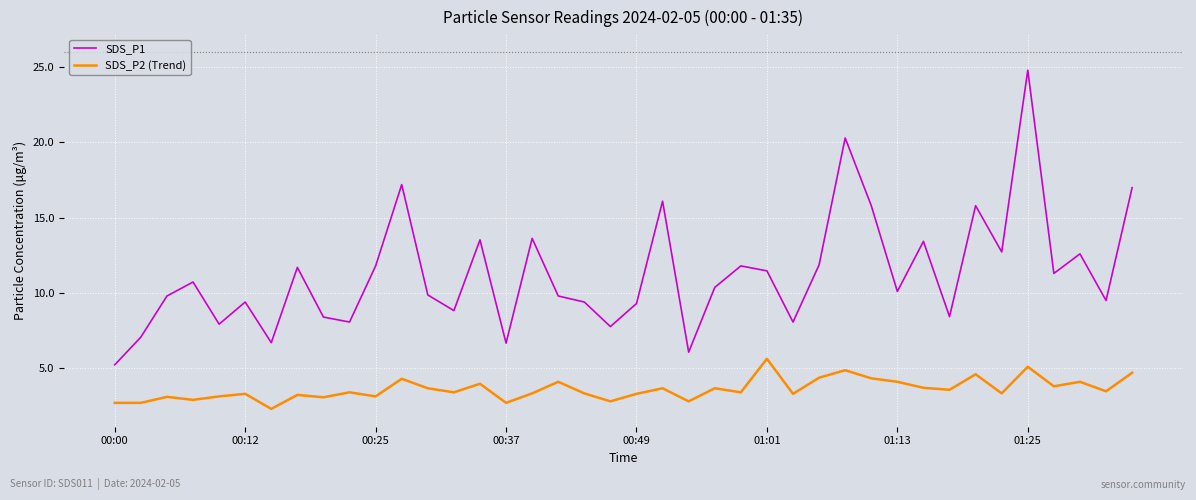

List the series in order of their peak value, highest first.

SDS_P1, SDS_P2 (Trend)